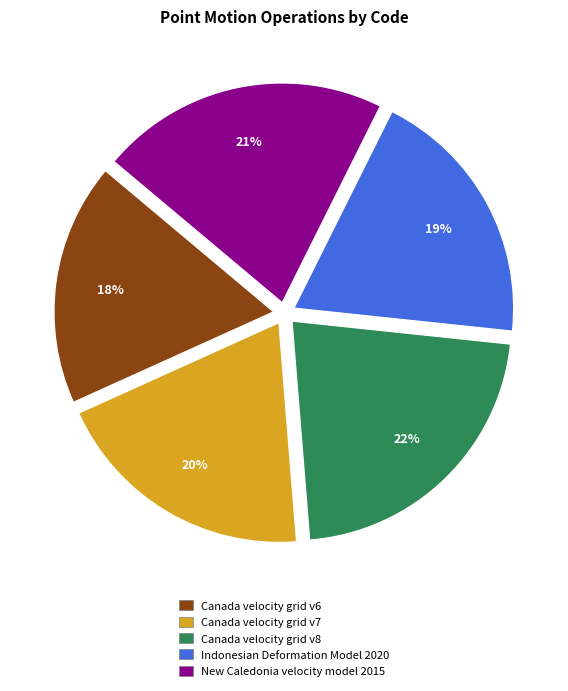

Which slice is the smallest?

Canada velocity grid v6